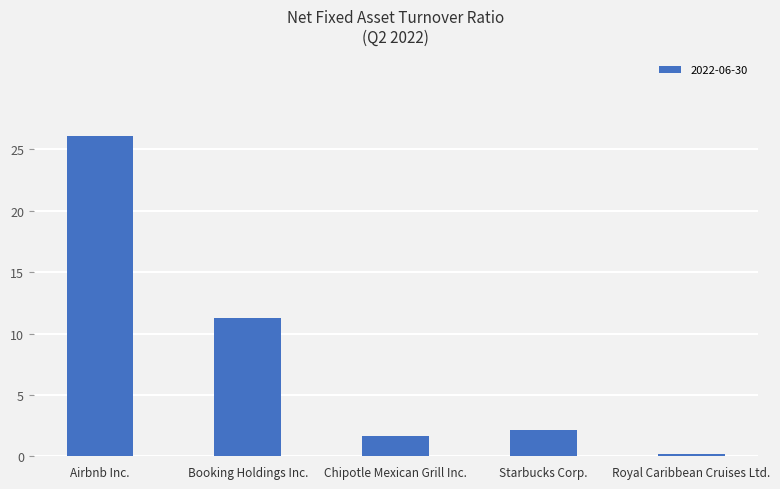

Where is the data nearest to the value 13?

Booking Holdings Inc.